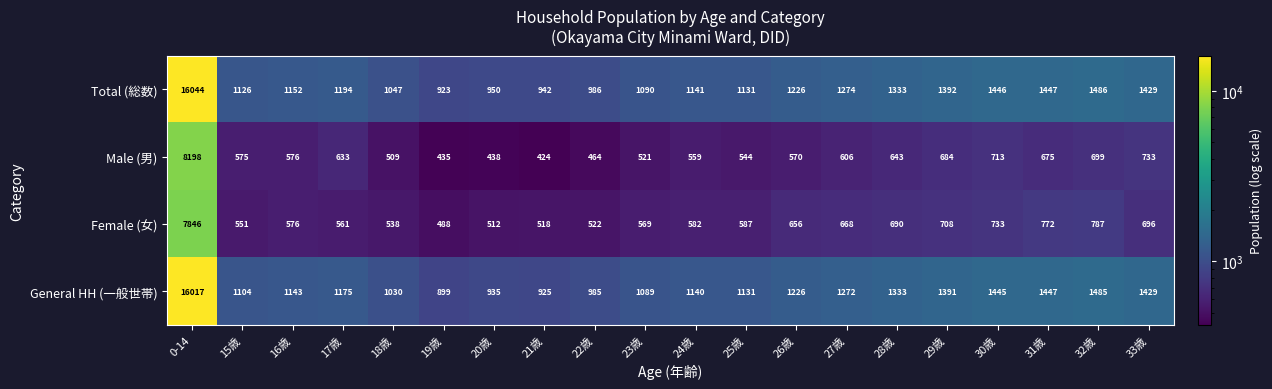

The value of Total (総数) at 28歳 is 1333. True or false?

True